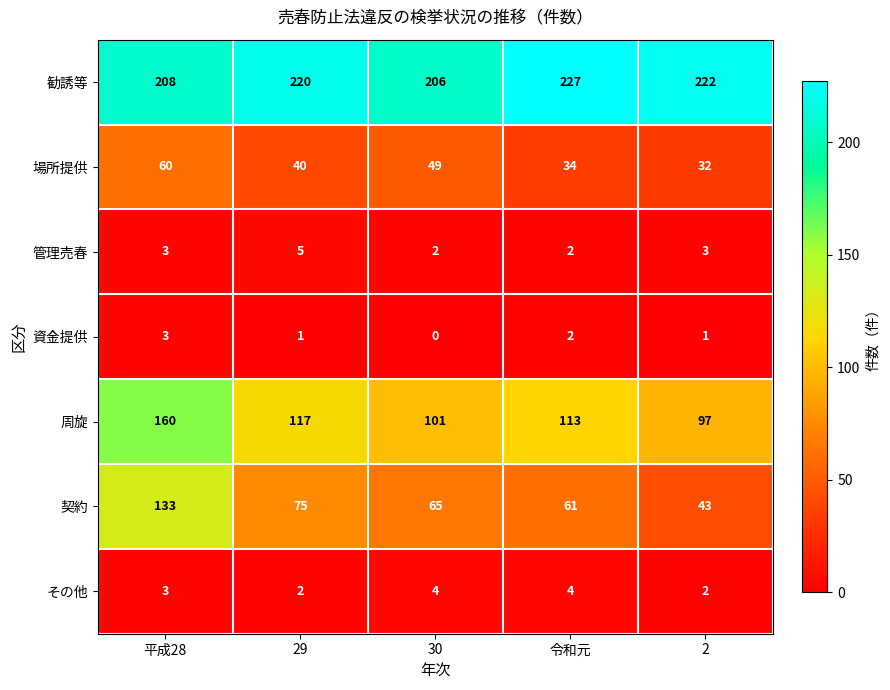

Which series has the widest spread of values?

契約